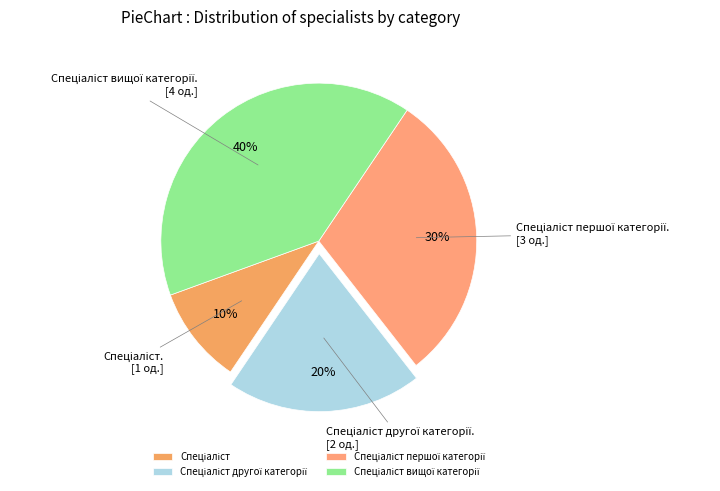

How many slices are in this pie chart?

4